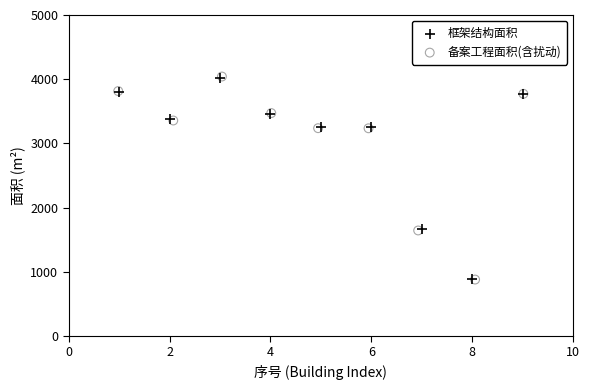

Which series has the widest spread of Y values?

备案工程面积(含扰动)